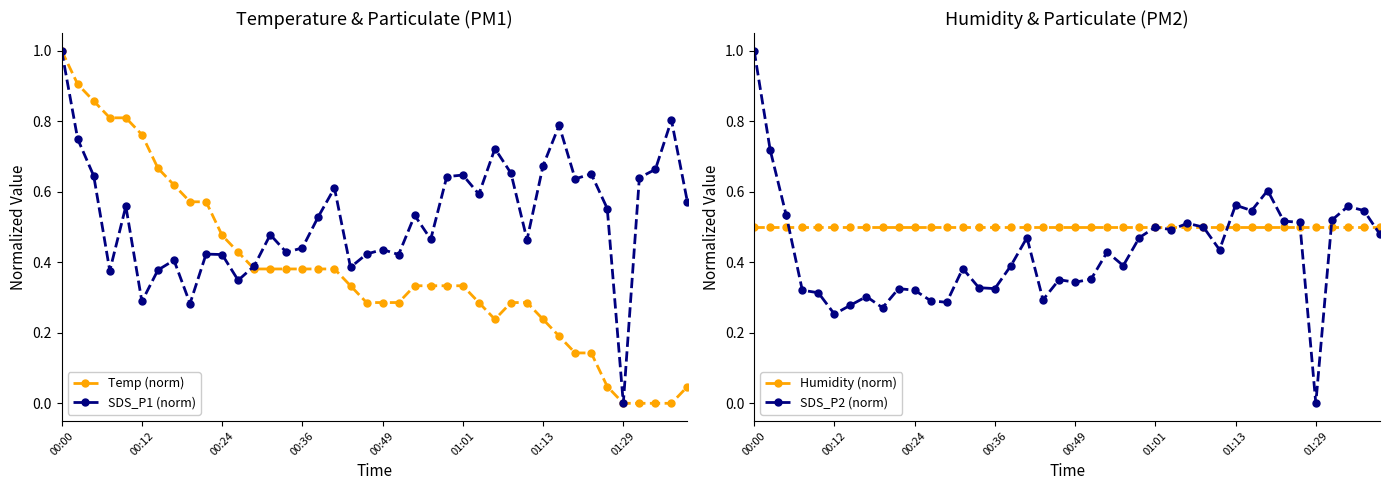

How many lines are shown in the chart?

4